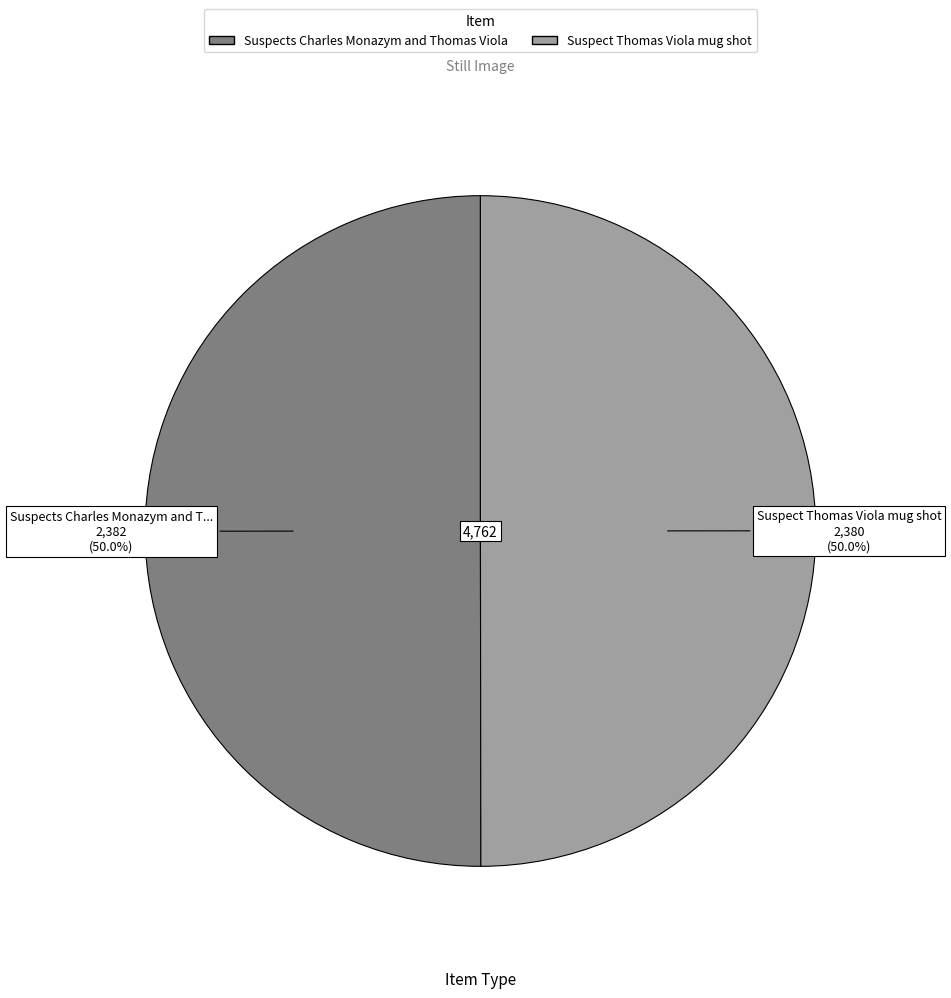

To the nearest percent, what is the average slice percentage?

50%